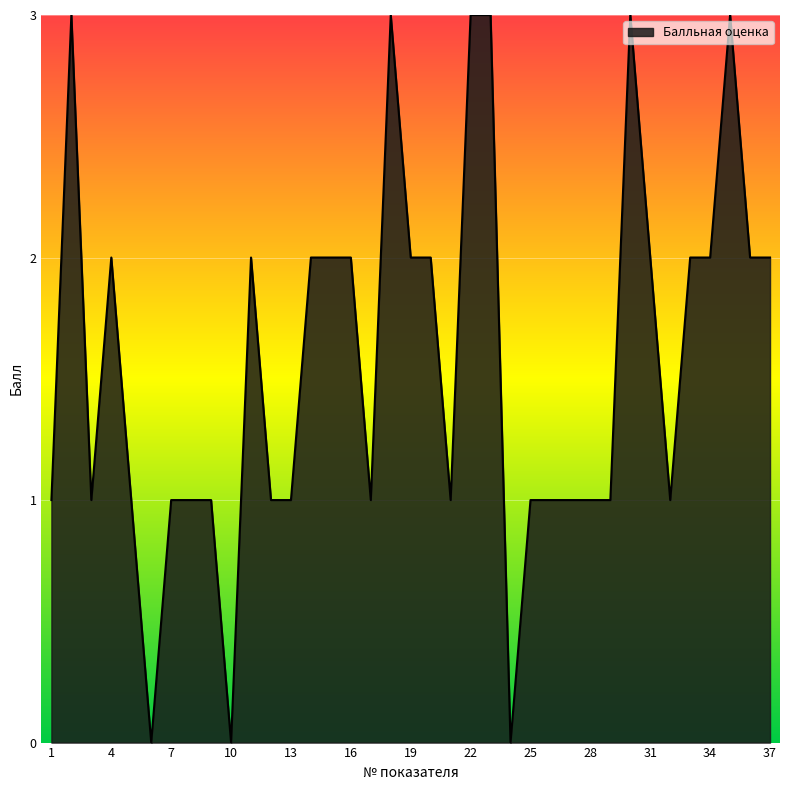

What is the difference between the maximum and minimum values?

3